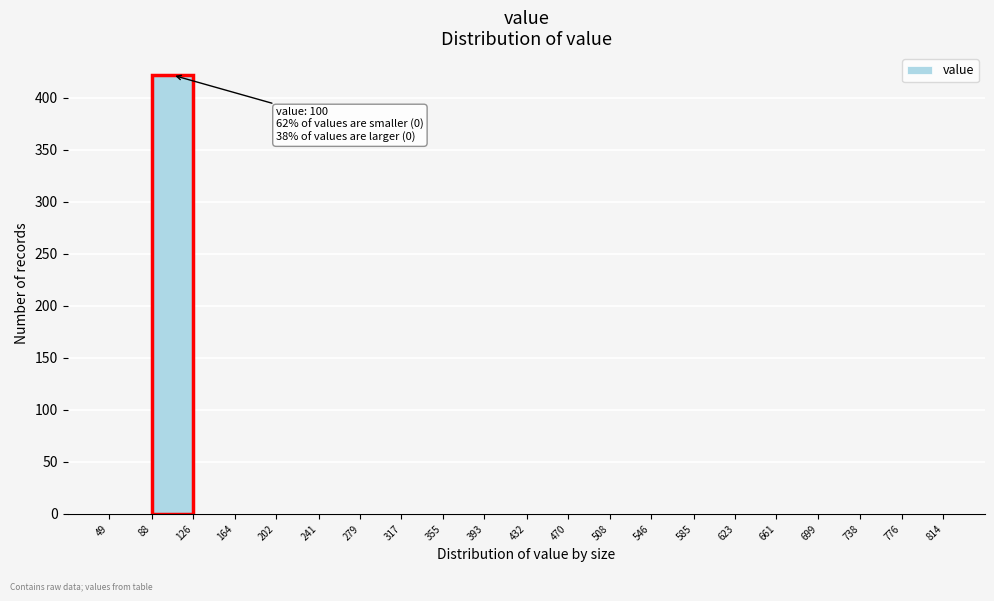

Which range on the x-axis has the tallest bar?

88 to 126